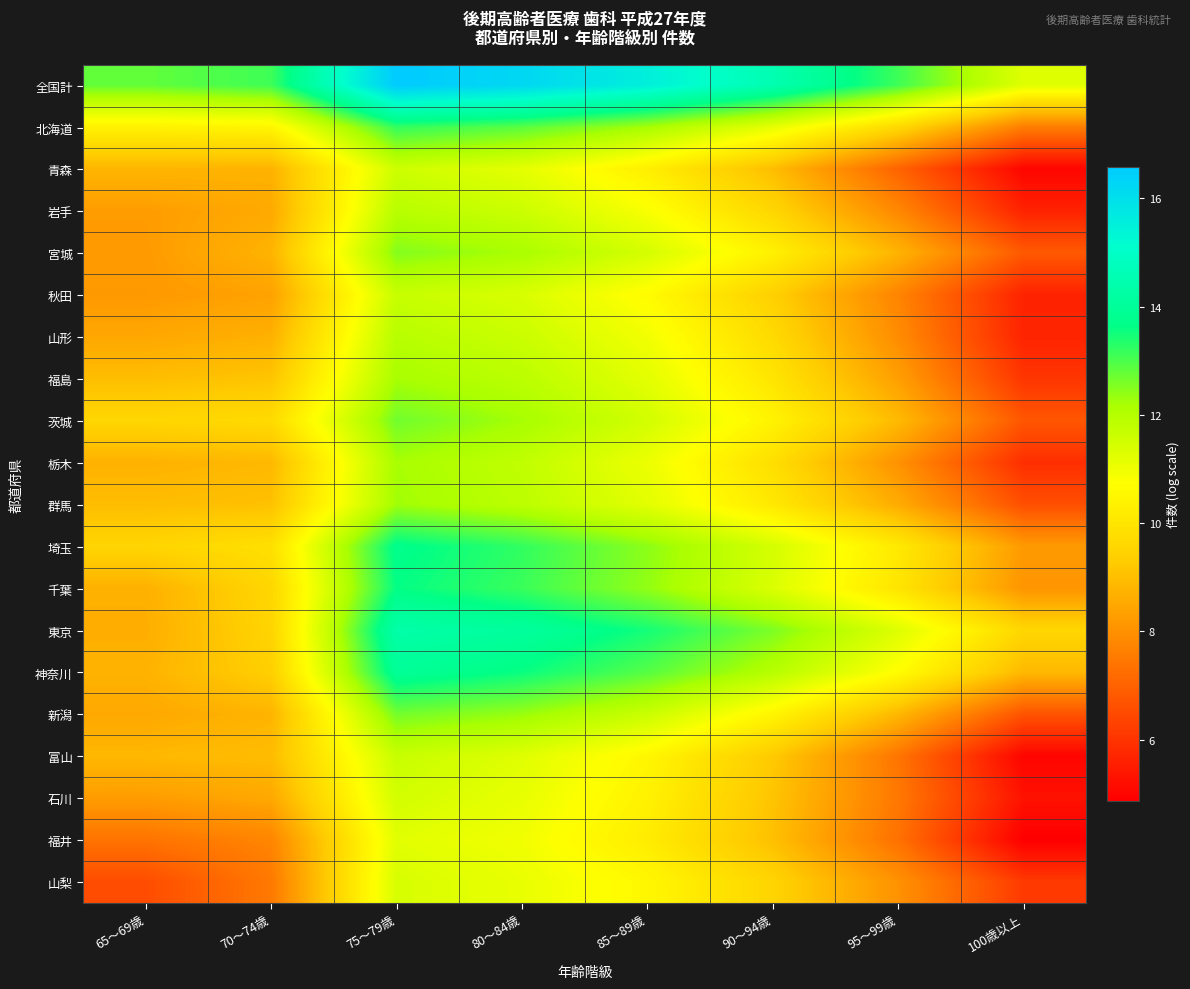

What is the difference between the highest and lowest values at 70～74歳?

5.6